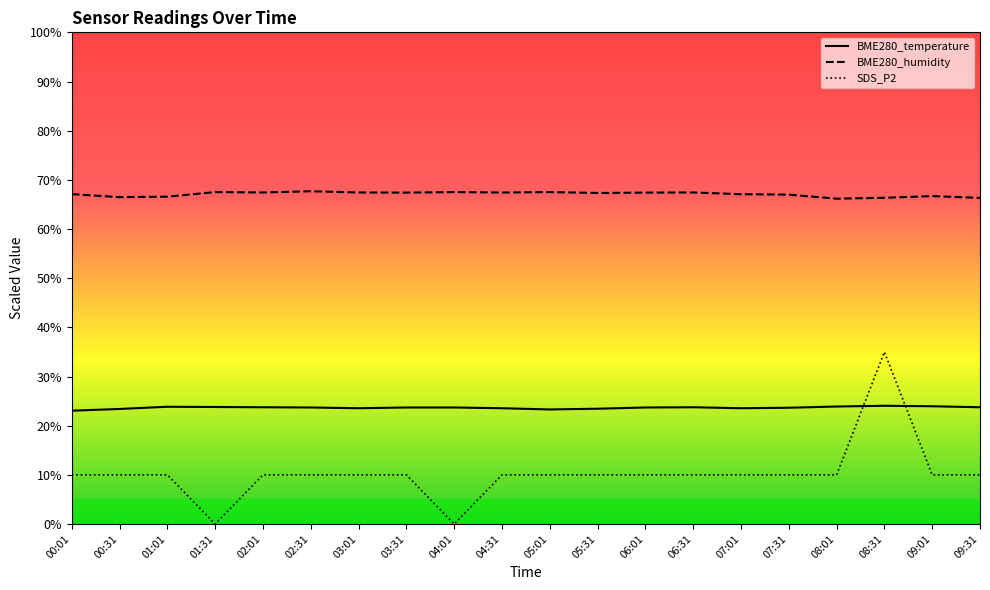

What is the label of the 16th point from the left?

07:31